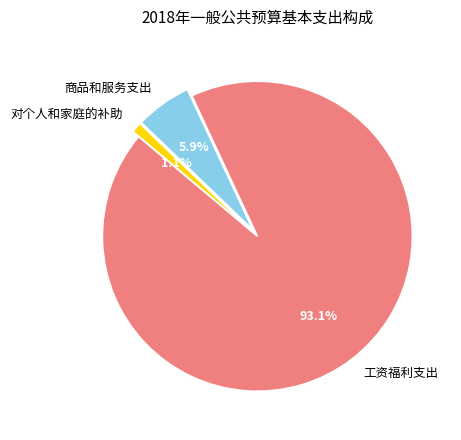

What is the total percentage of 商品和服务支出 and 工资福利支出?

98.9%